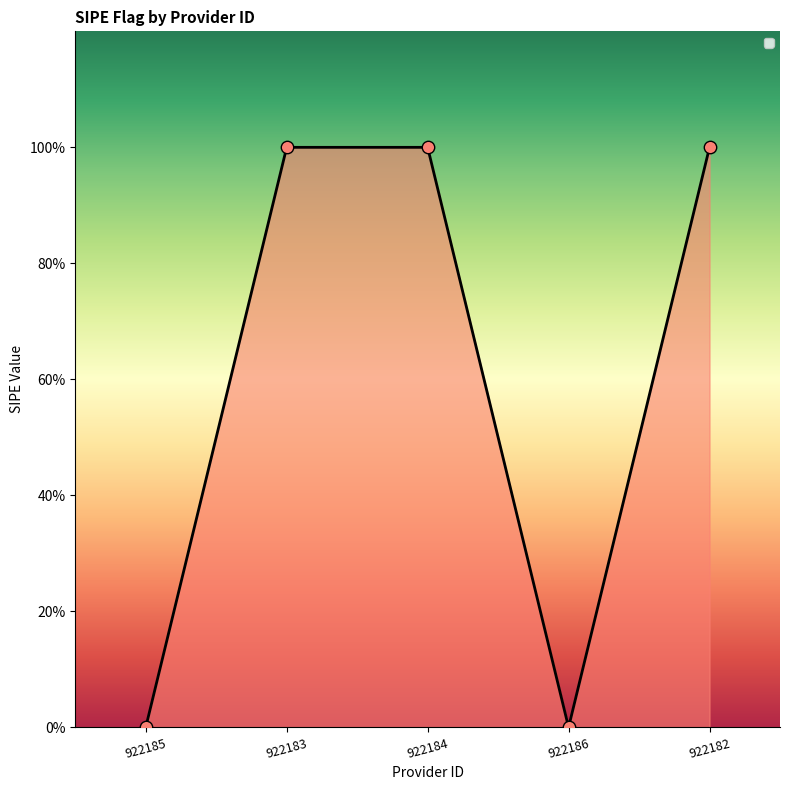

Between 922184 and 922185, which is larger?

922184